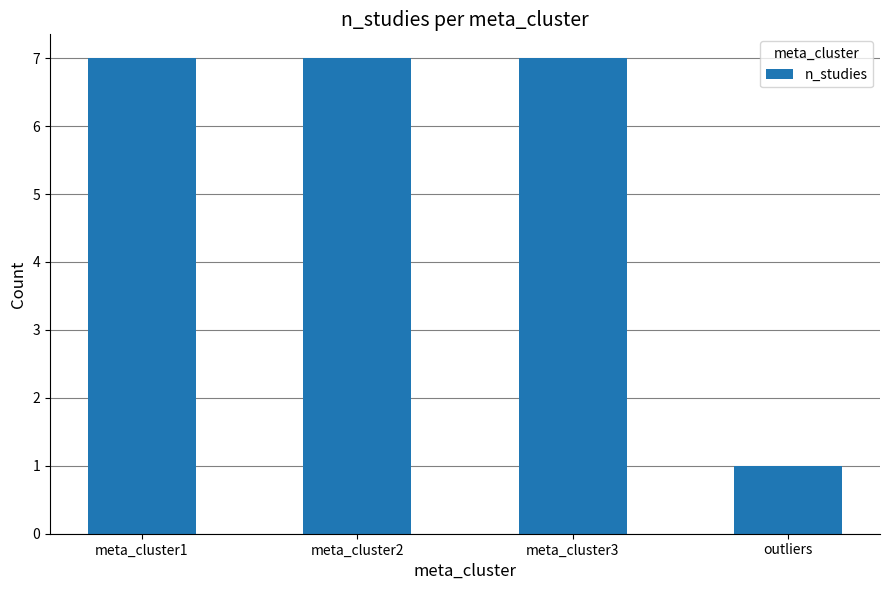

The chart shows a value of 7 at meta_cluster1. True or false?

True